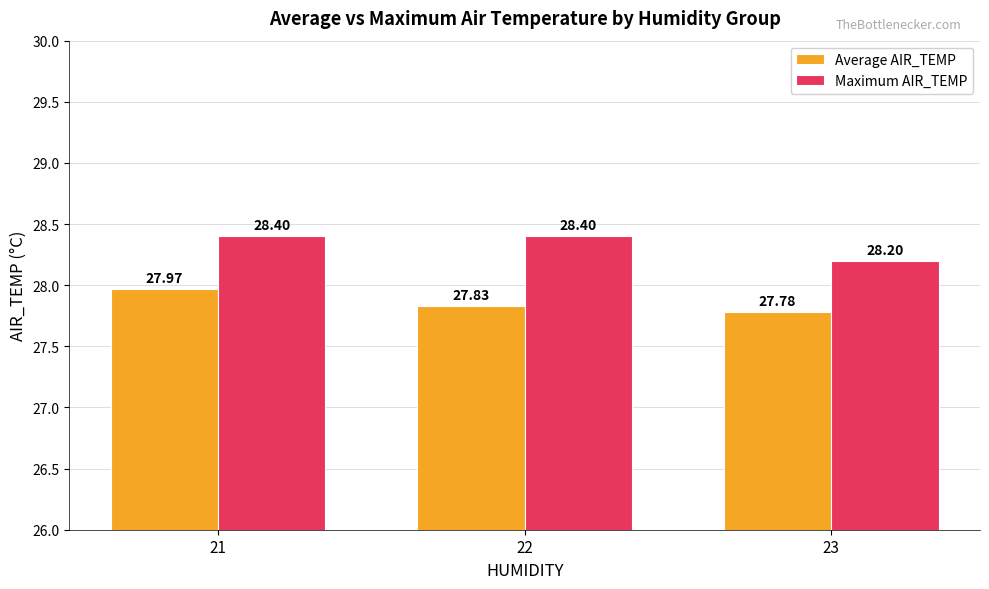

At how many categories does at least one series exceed 28?

3